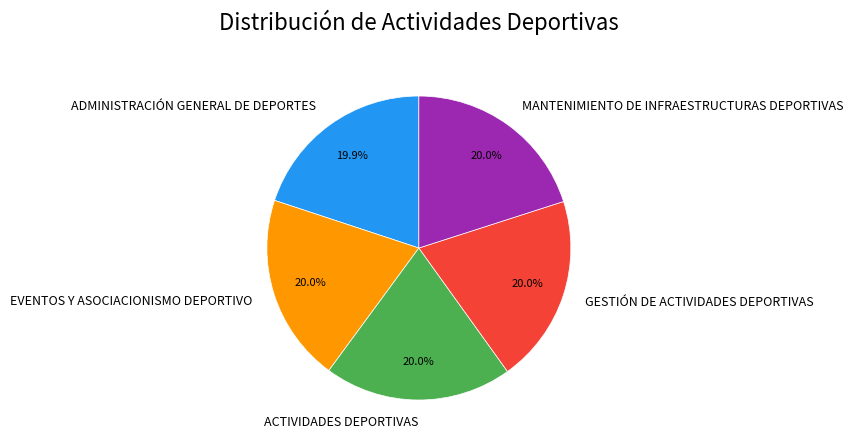

How many segments does this pie chart have?

5